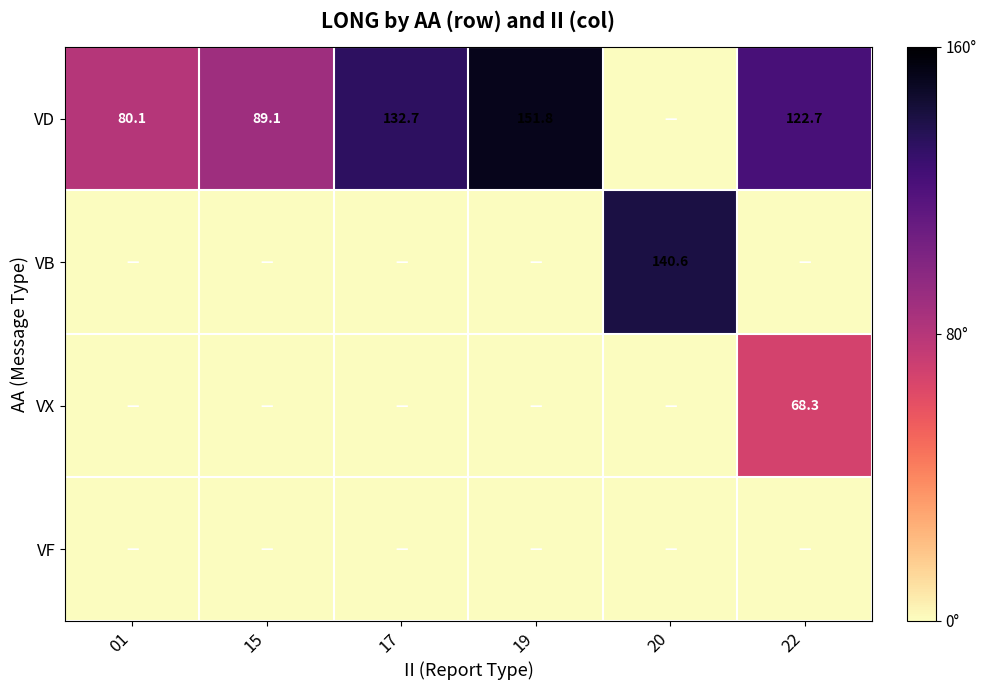

Is it true that VB equals 140.6 at 20?

True